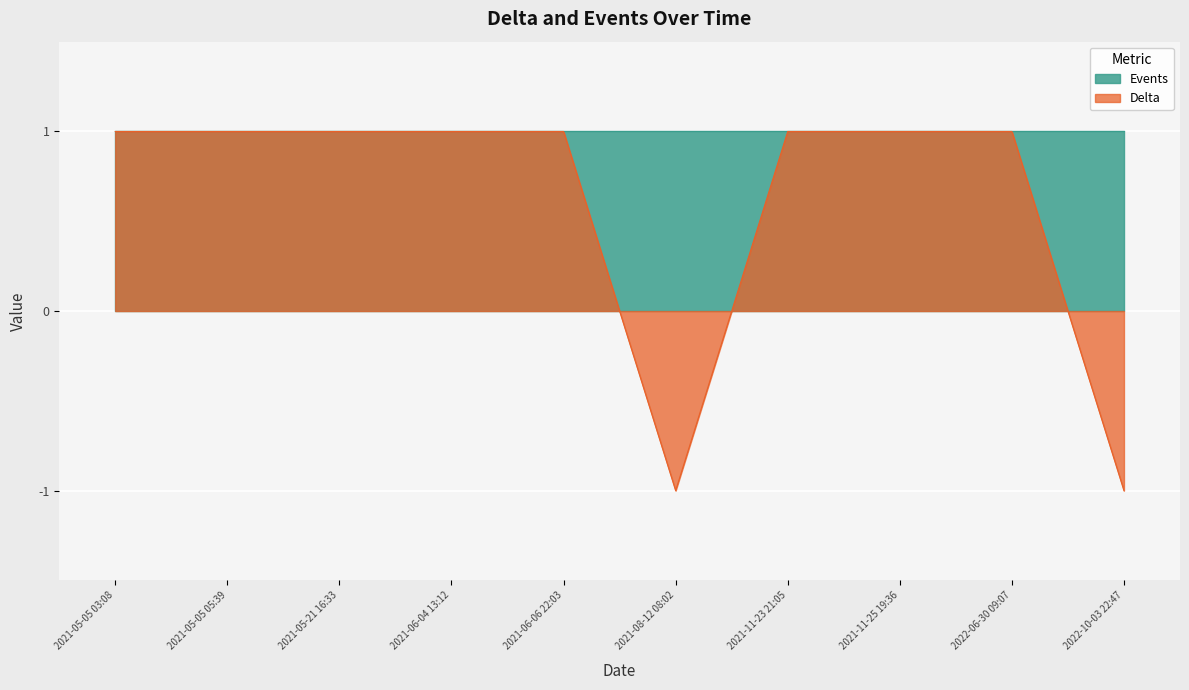

What is the difference between the second highest and second lowest values?

2